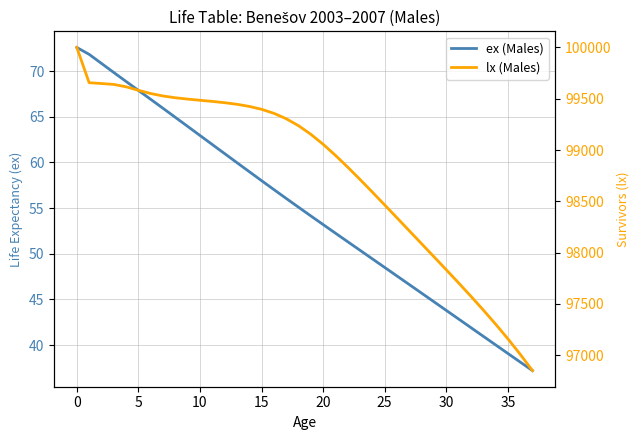

What is the maximum value for lx (Males)?

100000.0